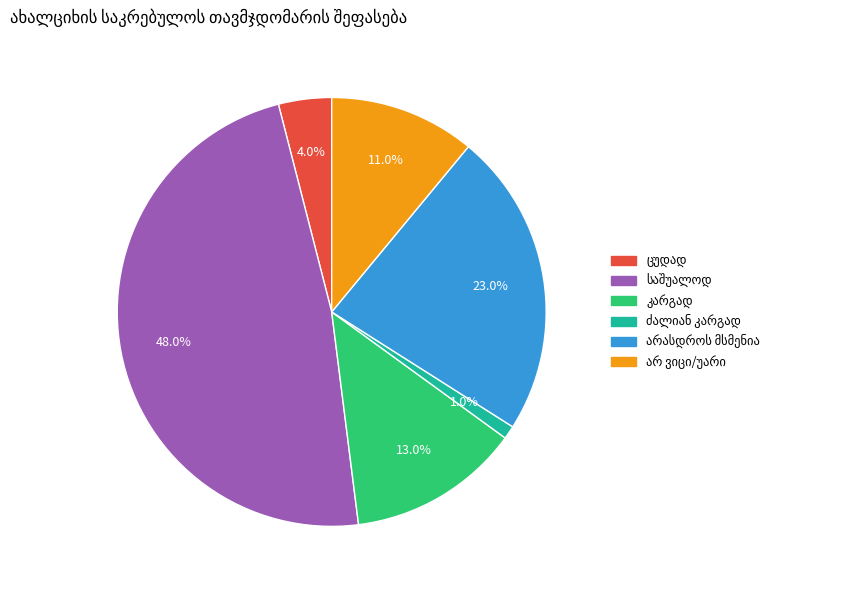

Is there a majority slice in this chart?

No